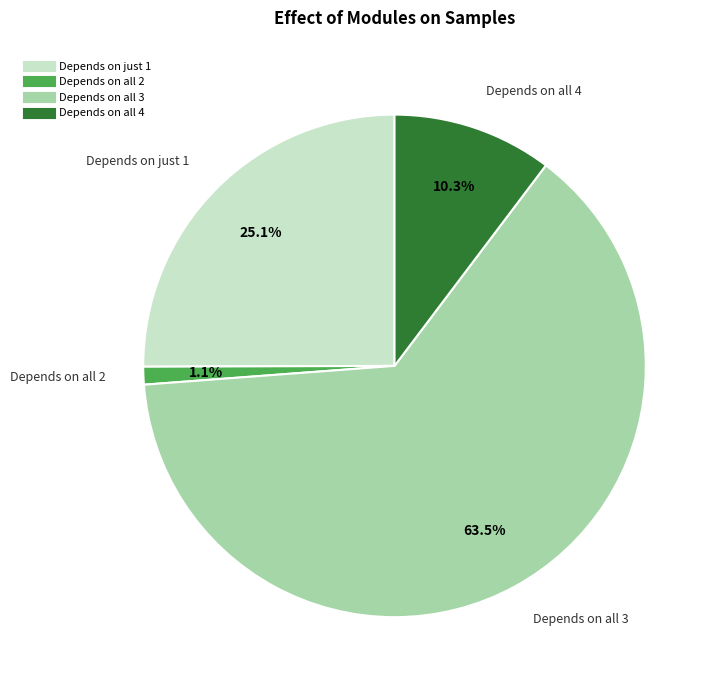

Is there a majority slice in this chart?

Yes